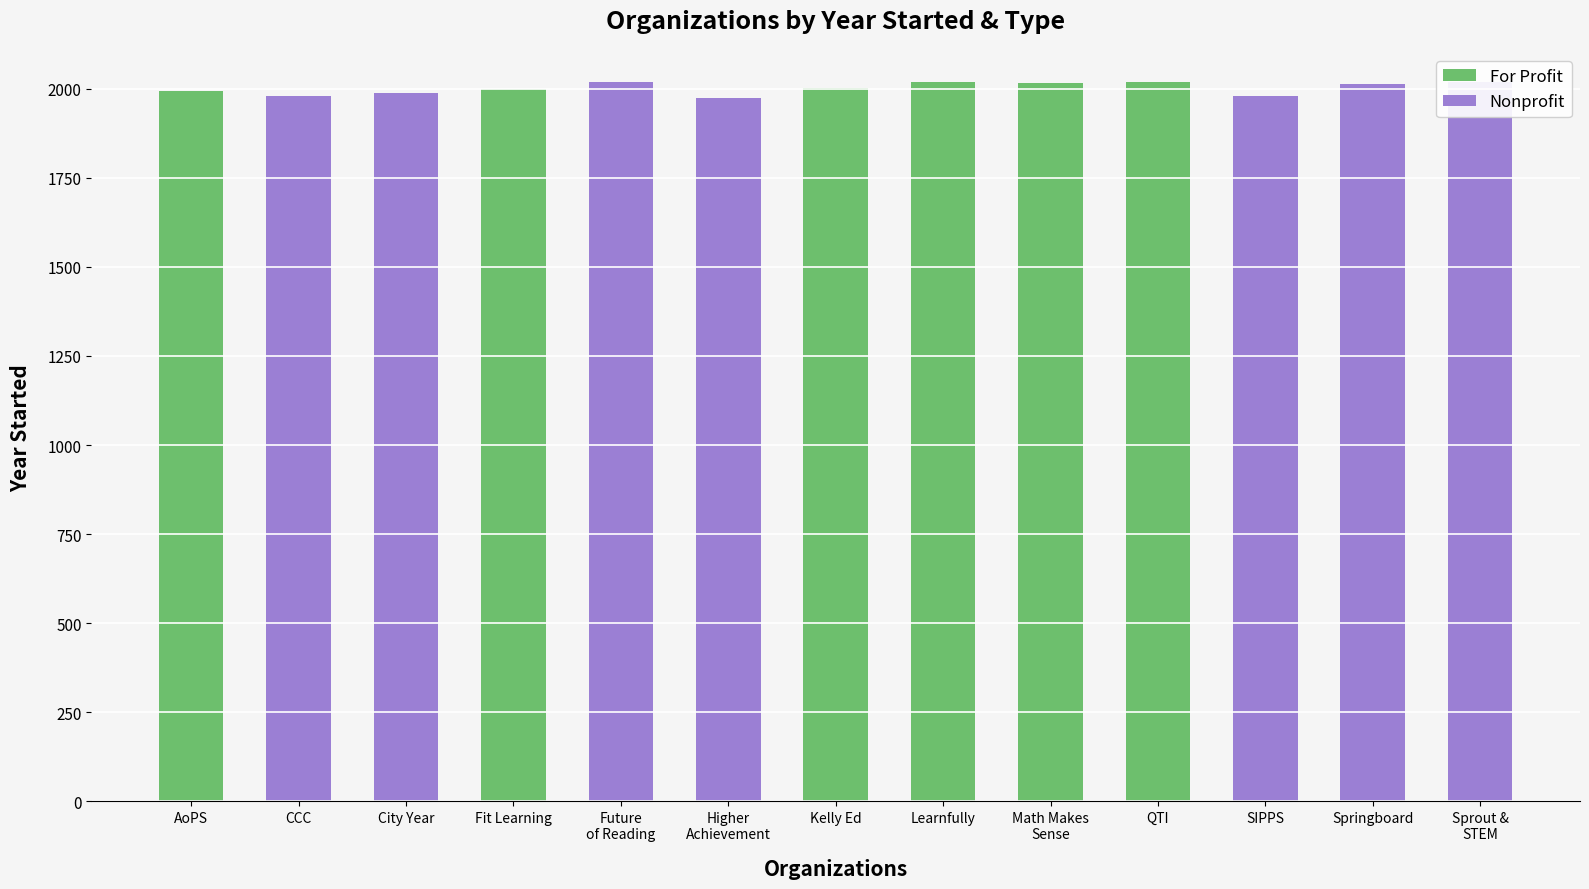

What are all the series names shown in the legend?

For Profit, Nonprofit